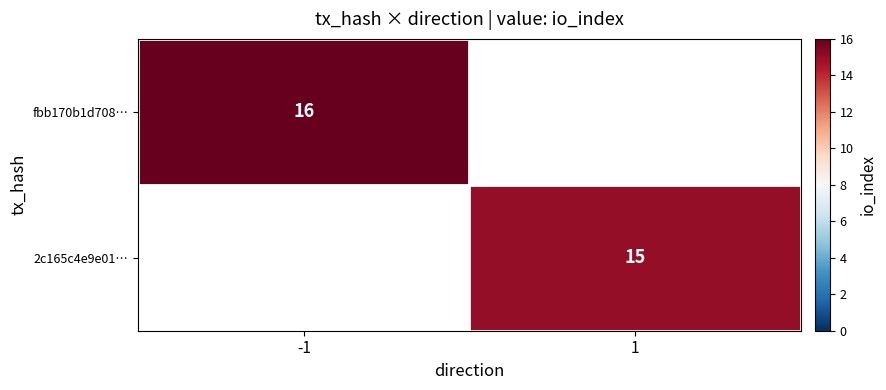

The value of 2c165c4e9e01… at 1 is 9. True or false?

False